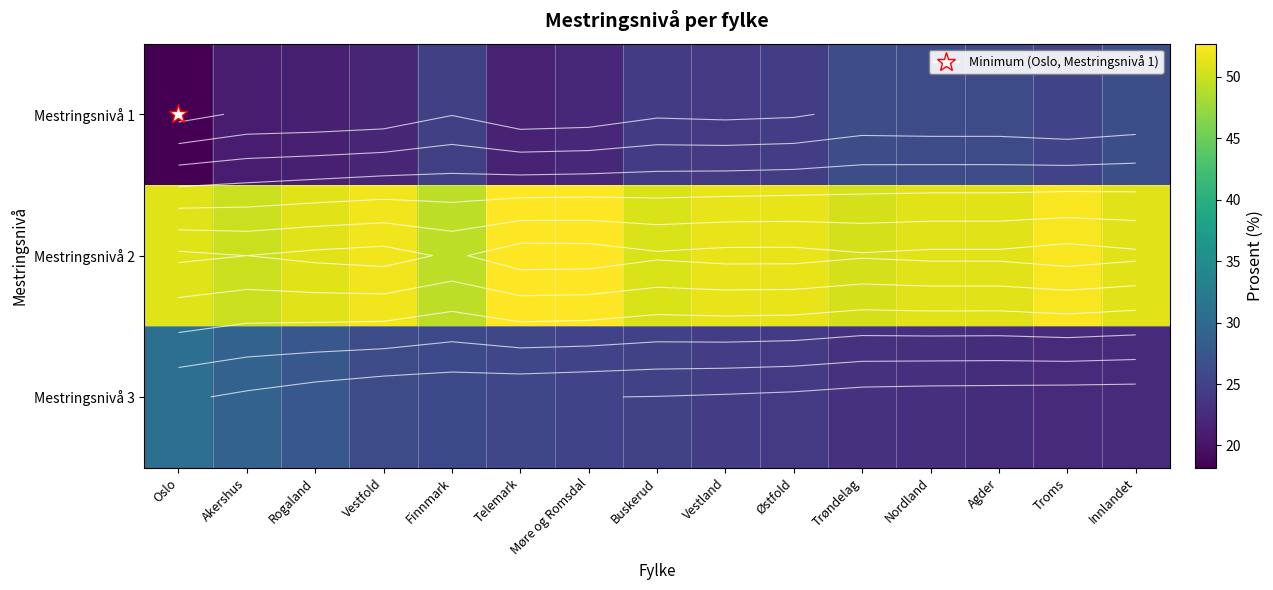

What is the difference between the highest and lowest values at Buskerud?

26.5